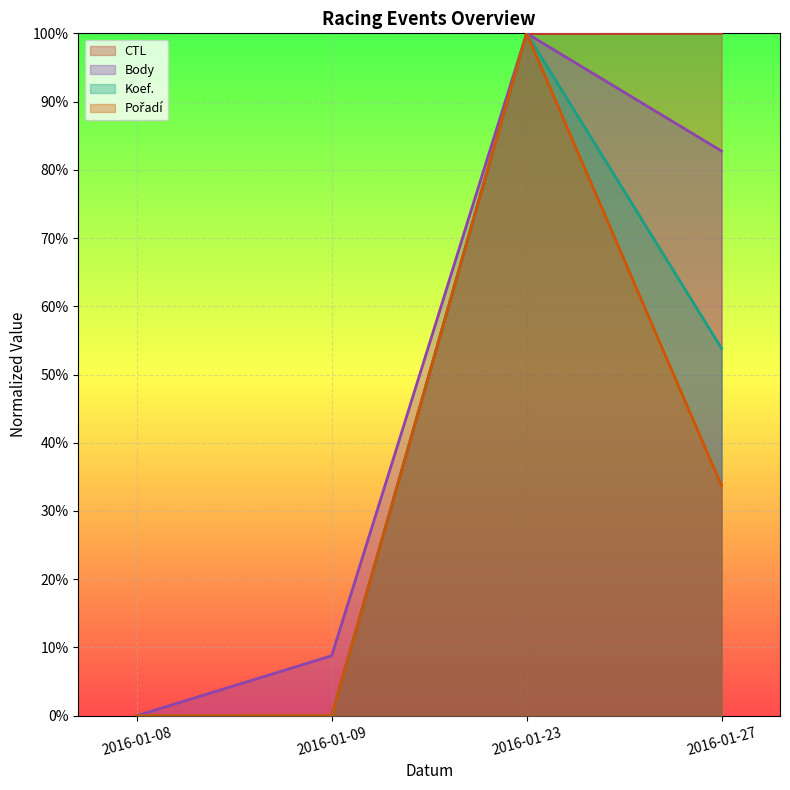

True or false: Koef. and Pořadí cross at least once.

False